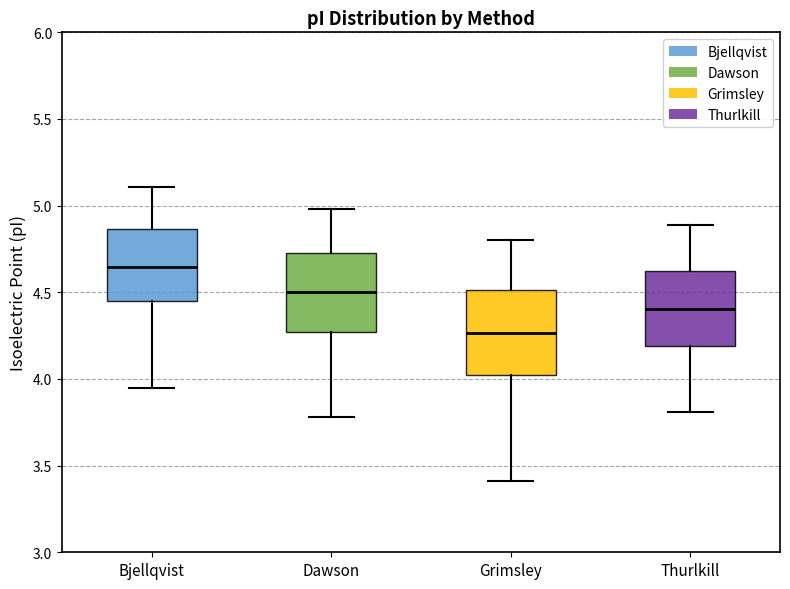

Reading left to right, transcribe this box plot: for each box, give where its median line is, the range the box spans, and where its two whiskers end, as read against the y-axis. The values are not printed on the chart, so give them approximately, as read against the axis.

Bjellqvist: median 4.65, box 4.45 to 4.85, whiskers 3.95 to 5.10
Dawson: median 4.50, box 4.25 to 4.70, whiskers 3.80 to 5.00
Grimsley: median 4.25, box 4.00 to 4.50, whiskers 3.40 to 4.80
Thurlkill: median 4.40, box 4.20 to 4.60, whiskers 3.80 to 4.90